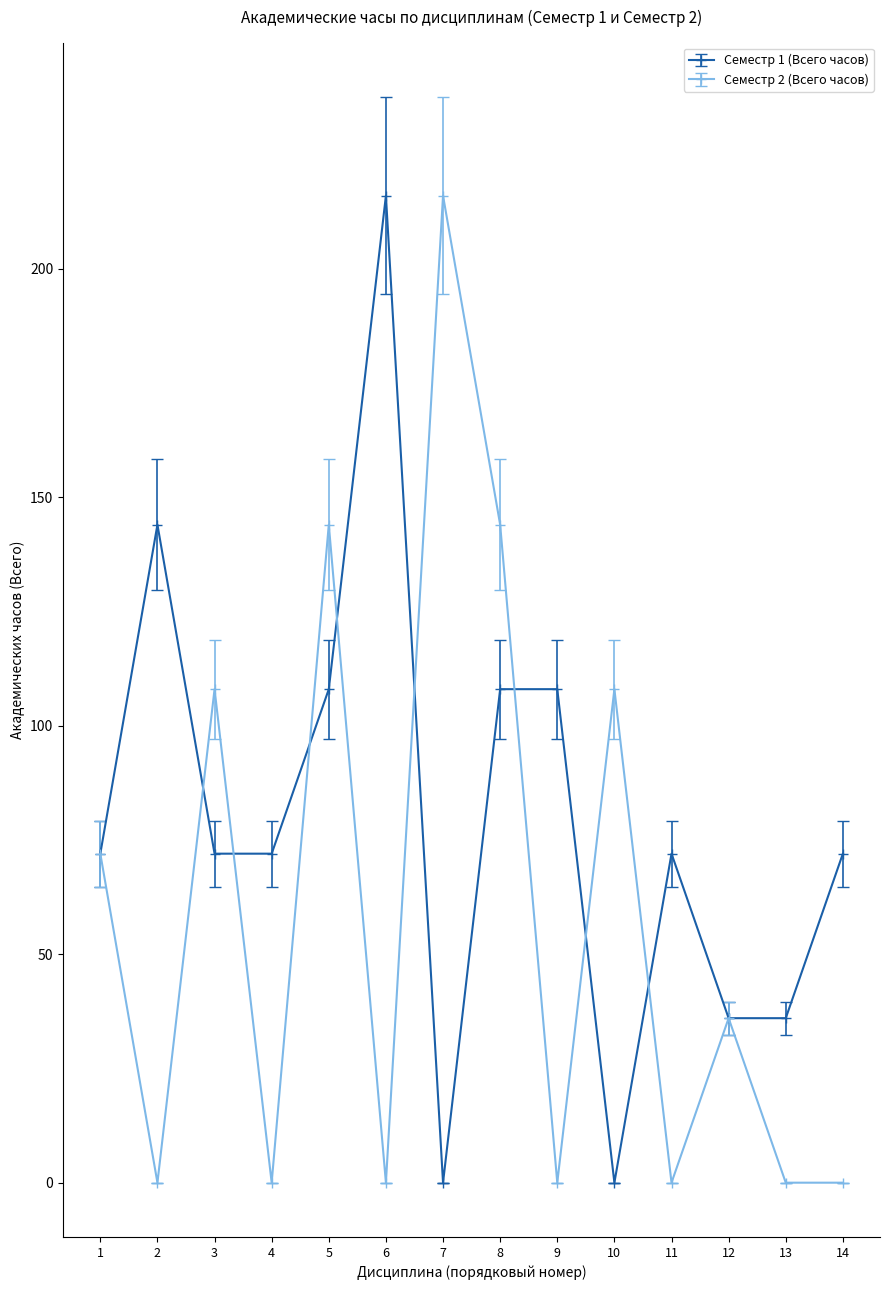

What is the difference between the maximum and minimum values in the Семестр 1 (Всего часов) series?

216